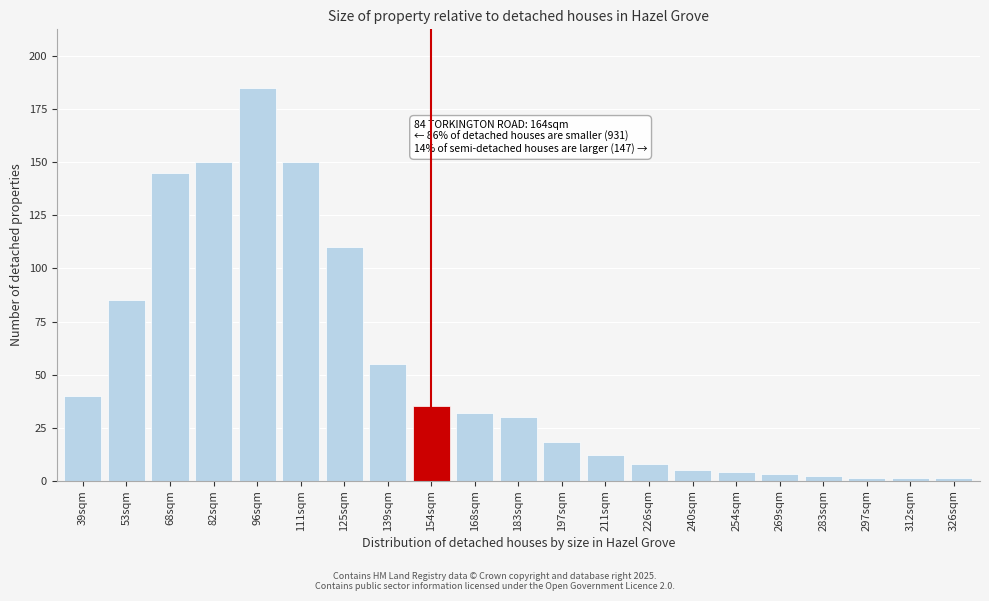

Reading left to right, list all the values displayed in this chart.

39sqm=40	53sqm=85	68sqm=145	82sqm=150	96sqm=185	111sqm=150	125sqm=110	139sqm=55	154sqm=35	168sqm=32	183sqm=30	197sqm=18	211sqm=12	226sqm=8	240sqm=5	254sqm=4	269sqm=3	283sqm=2	297sqm=1	312sqm=1	326sqm=1